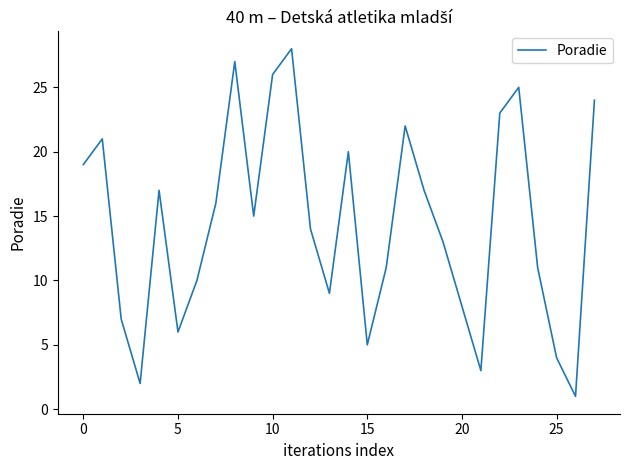

Reading left to right, transcribe all the data shown in this chart.

19	21	7	2	17	6	10	16	27	15	26	28	14	9	20	5	11	22	17	13	8	3	23	25	11	4	1	24